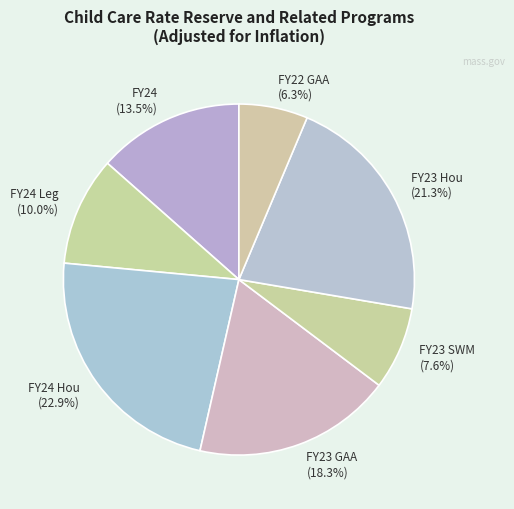

Count the number of slices in the pie.

7